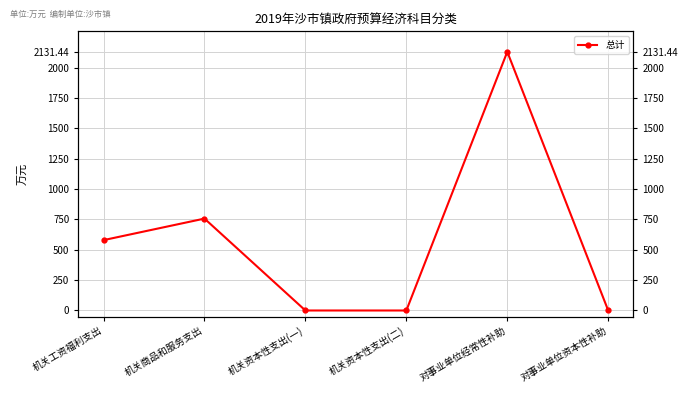

How many series are shown in this chart?

1